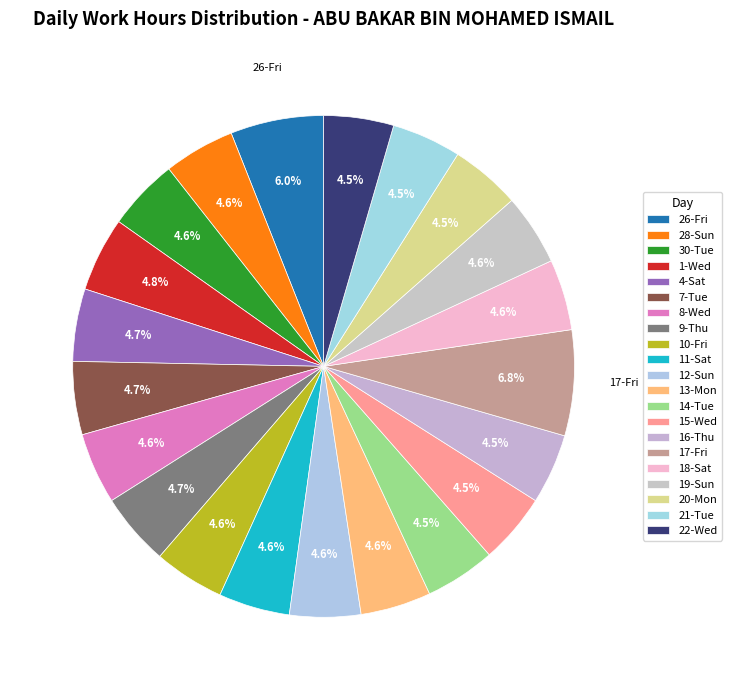

Does 8-Wed represent more than half of the total?

No